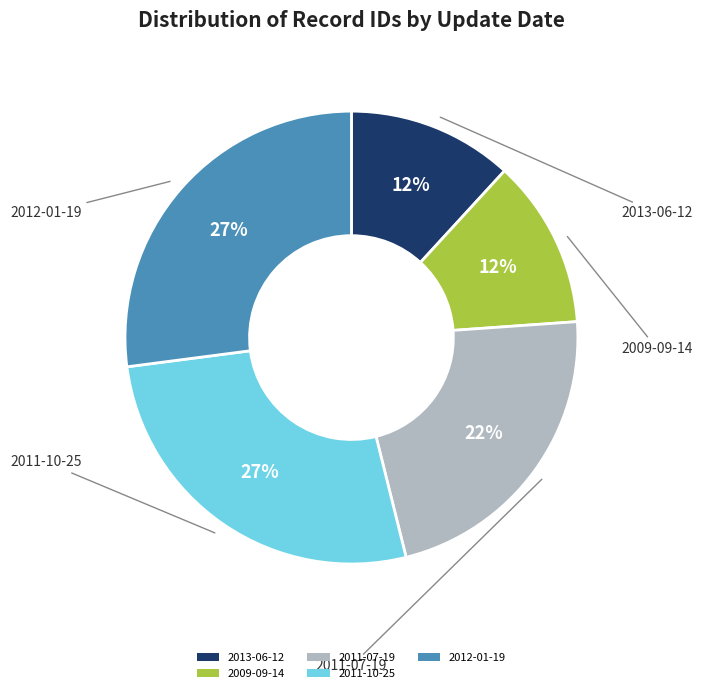

What percentage is the 2013-06-12 slice, to the nearest percent?

12%